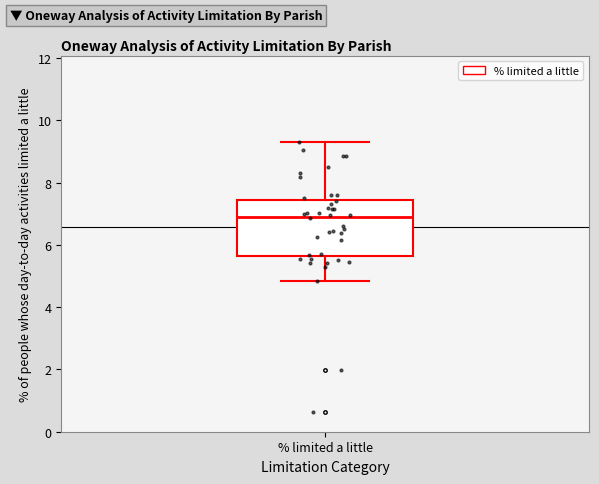

Read this box plot against the y-axis: the position of the median line, the range covered by the box, and the ends of both whiskers. The values are not printed on the chart, so give them approximately, as read against the axis.

median 7.0, box 5.6 to 7.4, whiskers 4.8 to 9.2